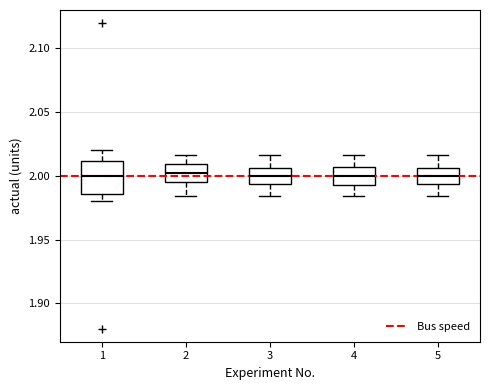

Where is the lower edge of the box at x = 2 on the y-axis? The values are not printed on the chart, so give them approximately, as read against the axis.

1.995